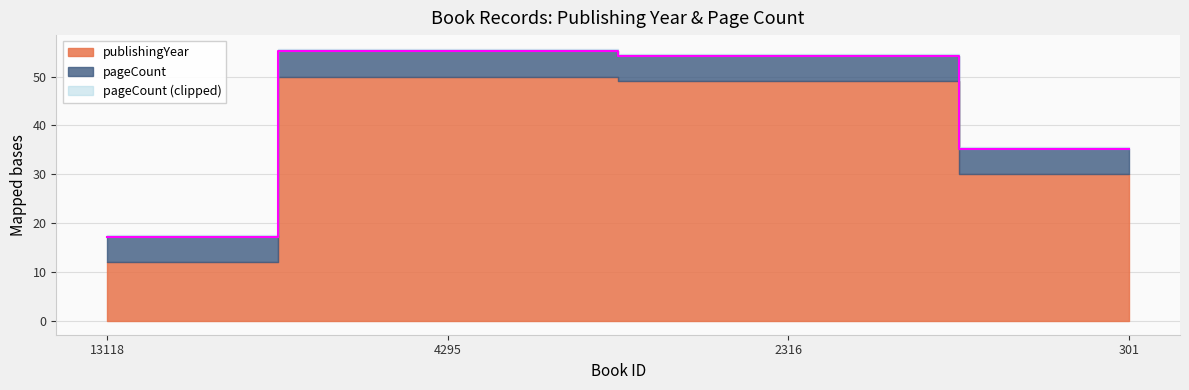

What is the average value?

40.4